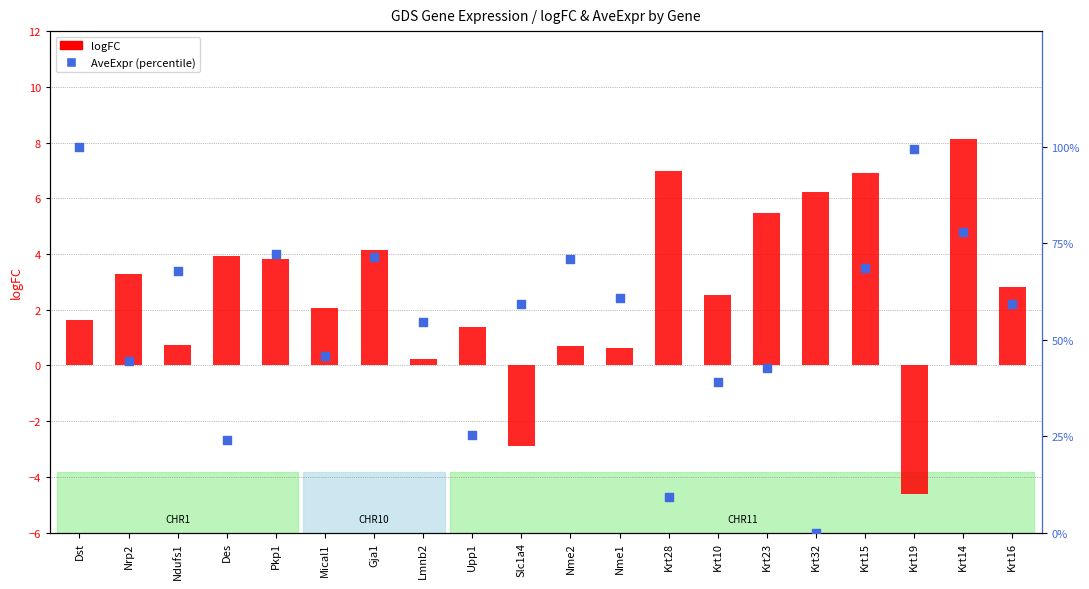

What are all the series names shown in the legend?

logFC, AveExpr (percentile)